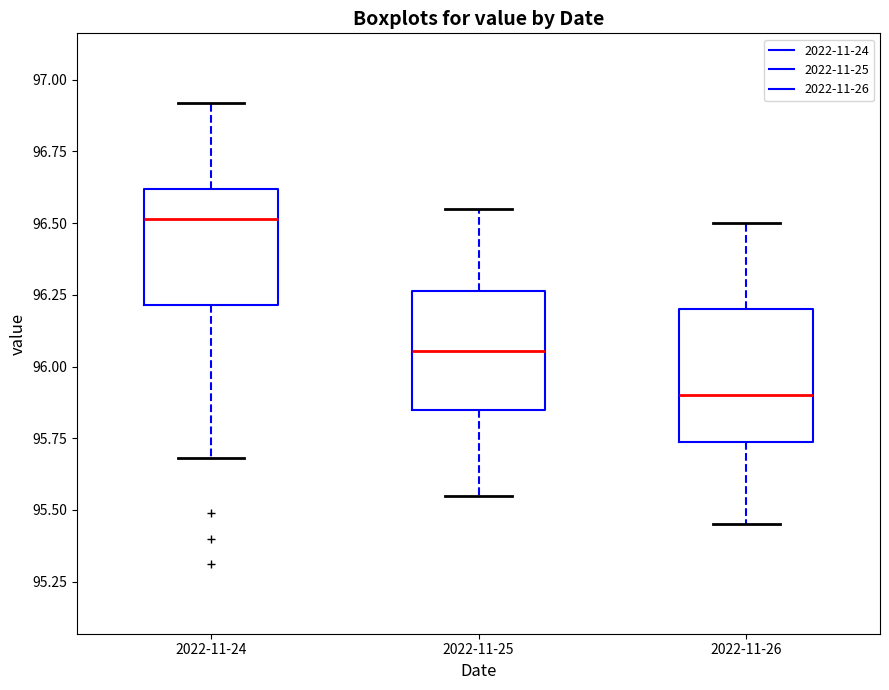

Reading left to right, read every box against the y-axis: the position of its median line, the range the box covers, and the ends of its whiskers. The values are not printed on the chart, so give them approximately, as read against the axis.

2022-11-24: median 96.50, box 96.20 to 96.60, whiskers 95.70 to 96.90
2022-11-25: median 96.05, box 95.85 to 96.25, whiskers 95.55 to 96.55
2022-11-26: median 95.90, box 95.75 to 96.20, whiskers 95.45 to 96.50